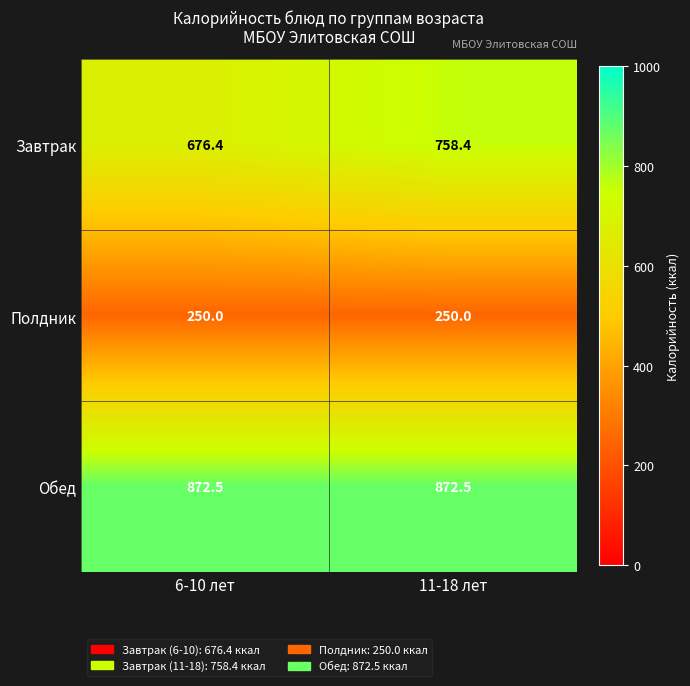

What is the minimum value shown in the chart?

250.0